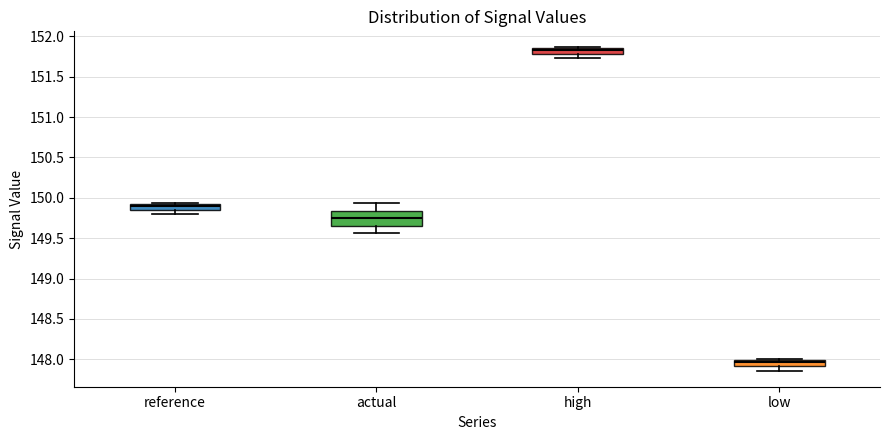

Comparing the boxes themselves (not the whiskers), which one is the tallest?

actual